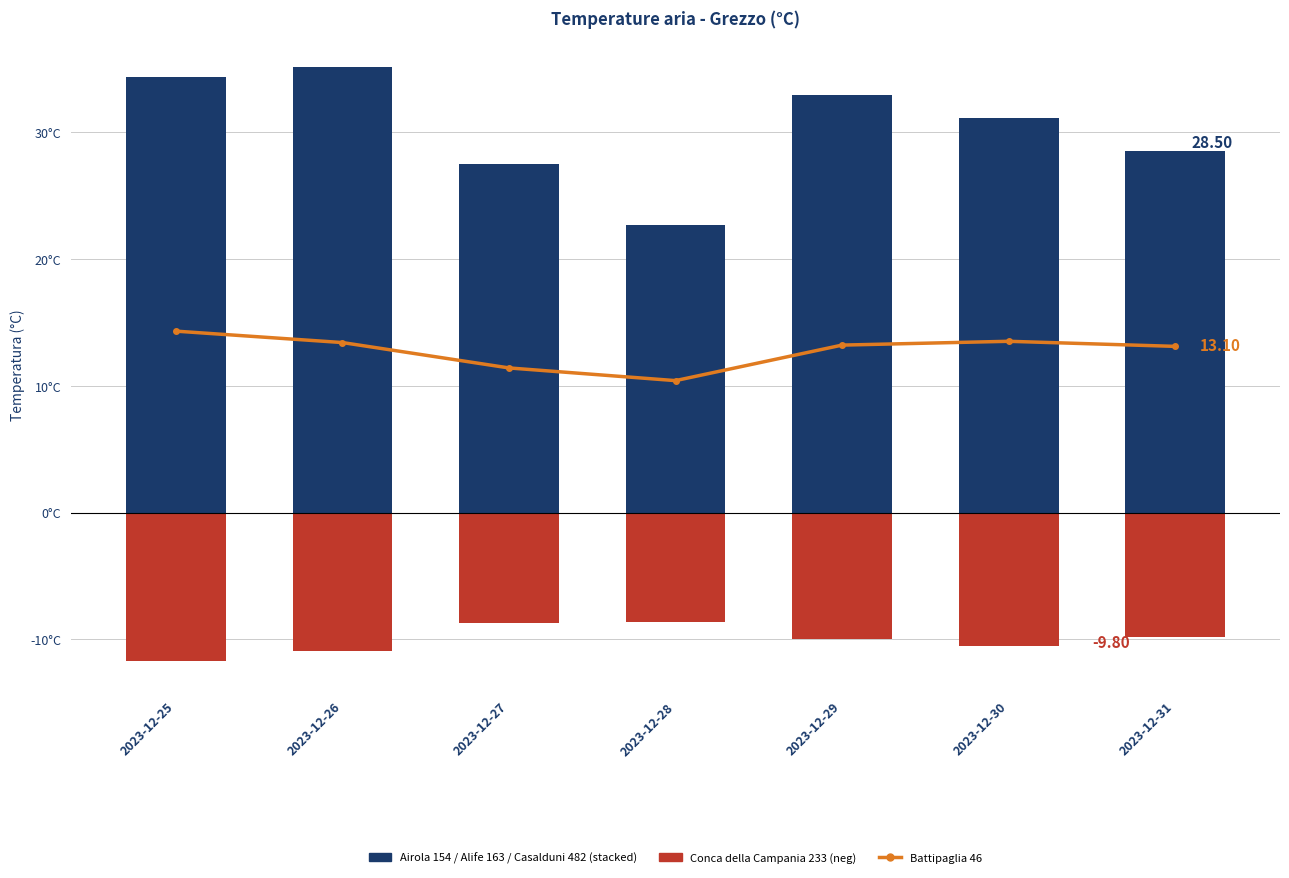

What is the sum of the Battipaglia 46 values at 2023-12-26 and 2023-12-30?

26.9